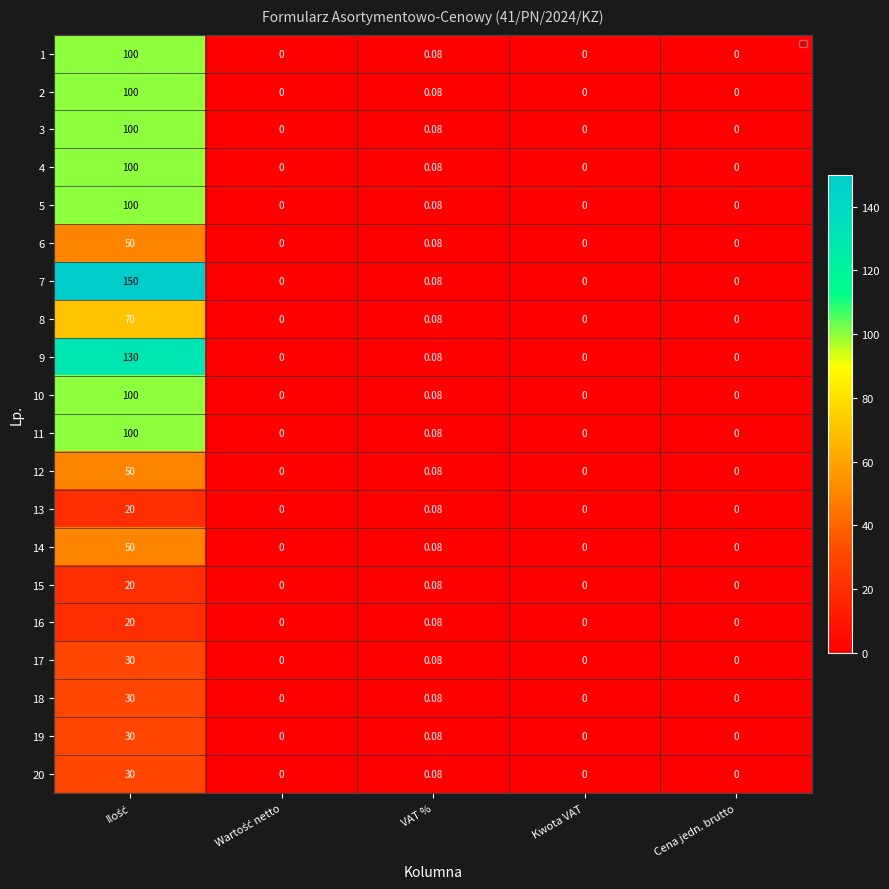

Count the number of categories in the chart.

5